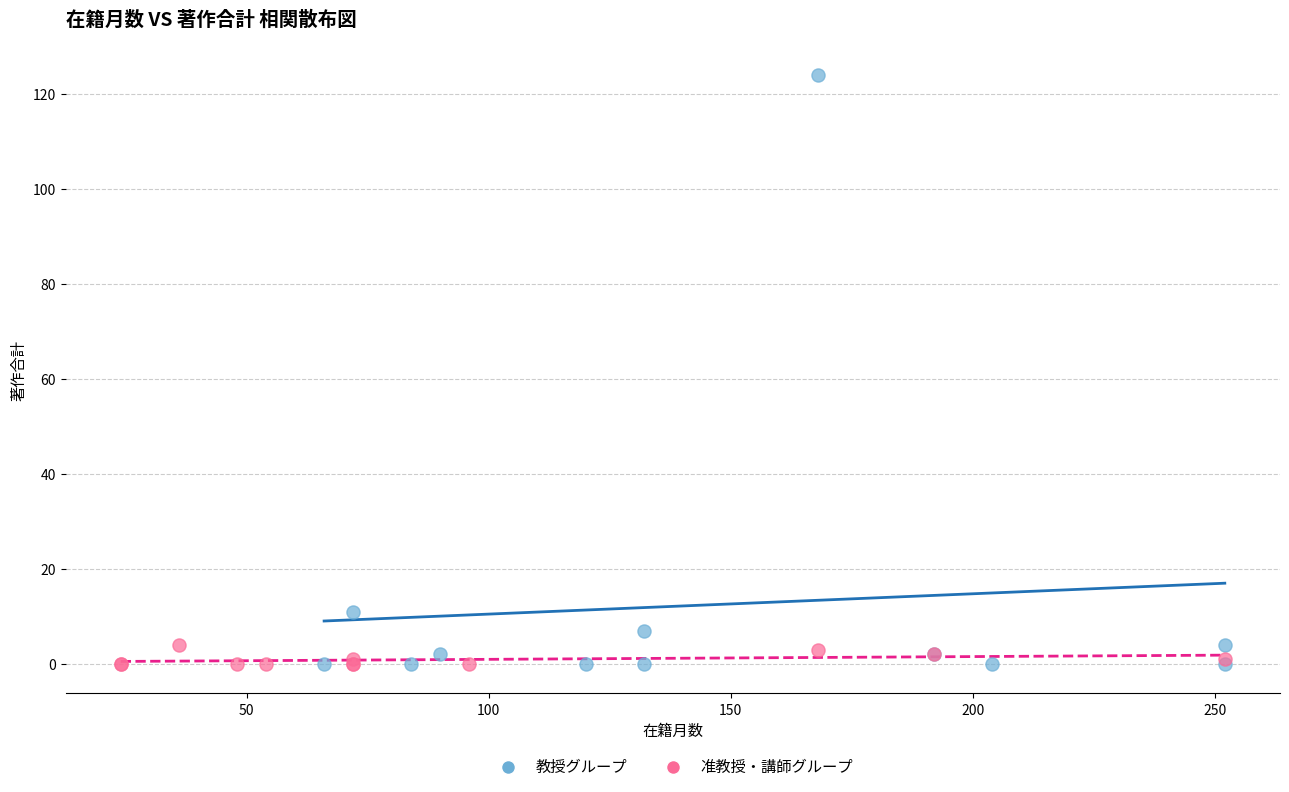

Which series reaches the maximum Y coordinate?

教授グループ